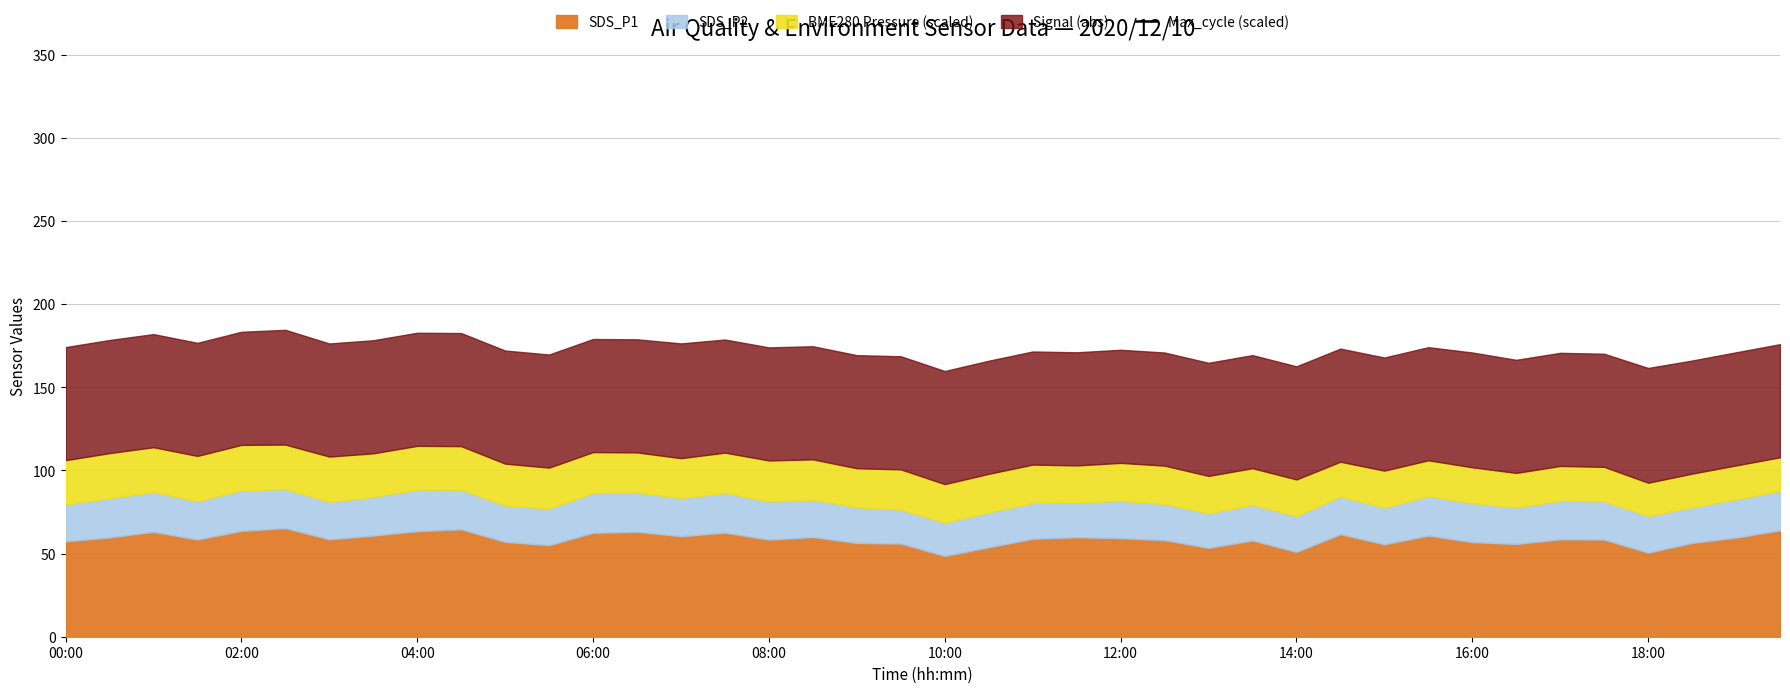

How many data points are less than -1997944?

21